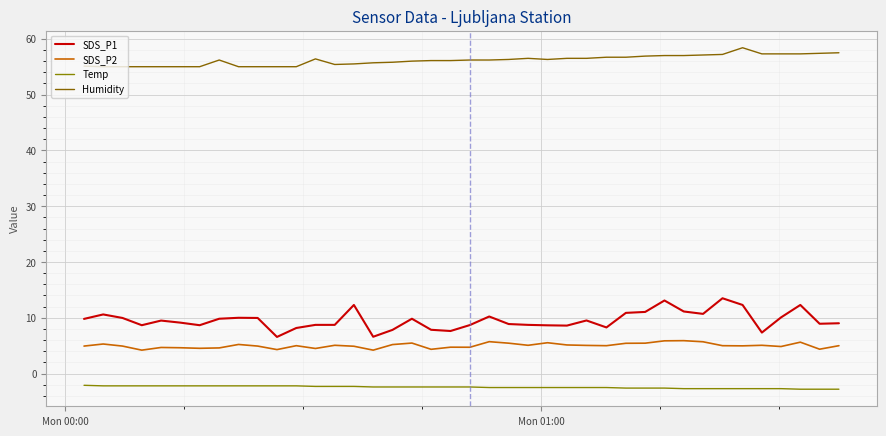

In SDS_P2, how many points are lower than both neighbors (excluding endpoints)?

12